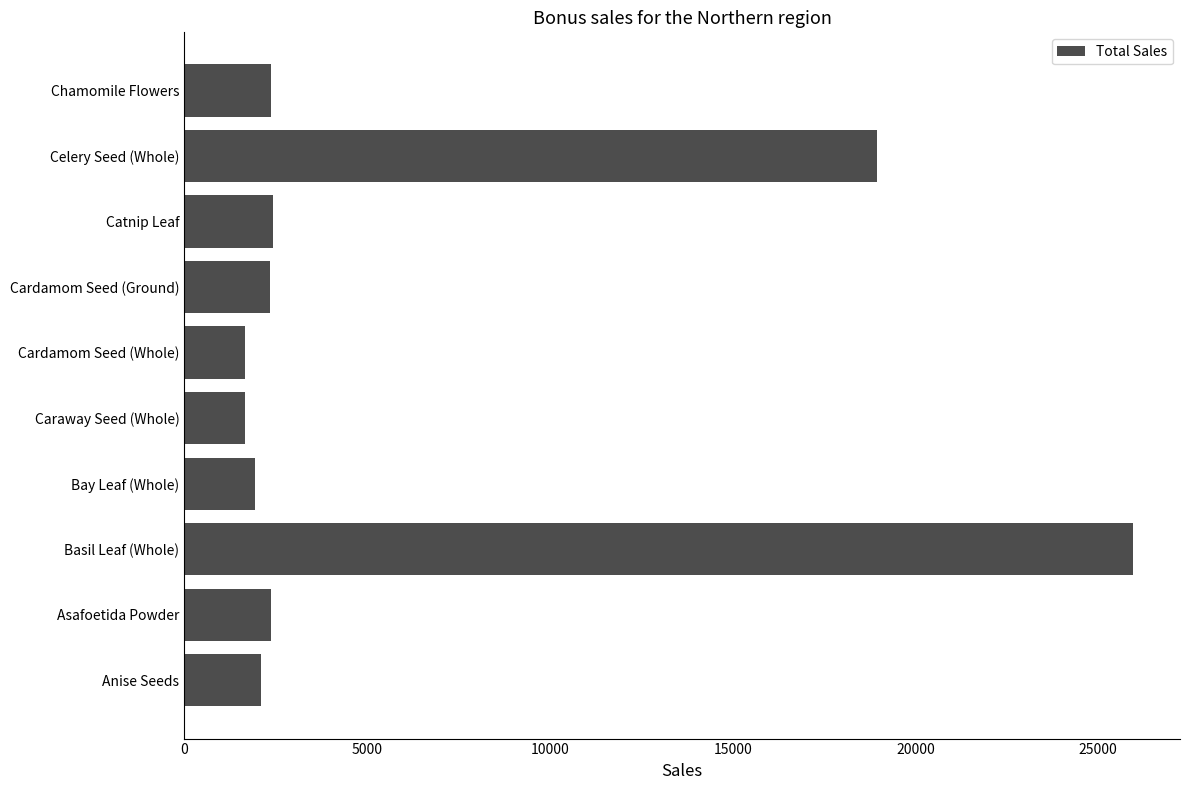

At which category does the chart reach its peak across all series?

Basil Leaf (Whole)